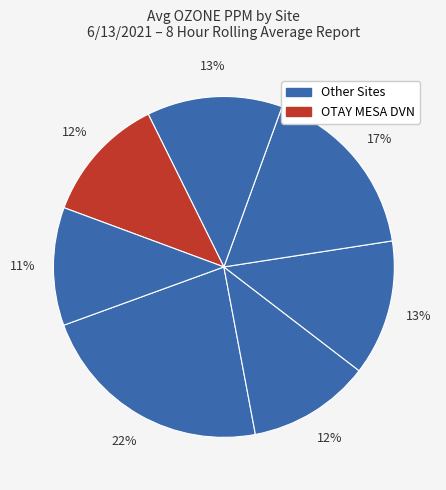

How many segments does this pie chart have?

7